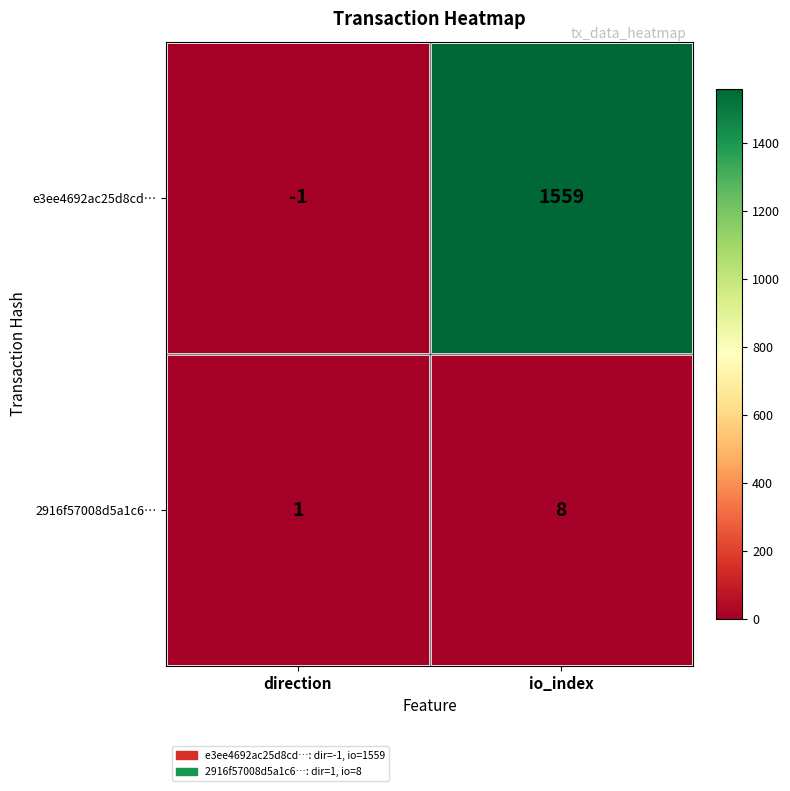

Which series has the widest spread of values?

e3ee4692ac25d8cd…